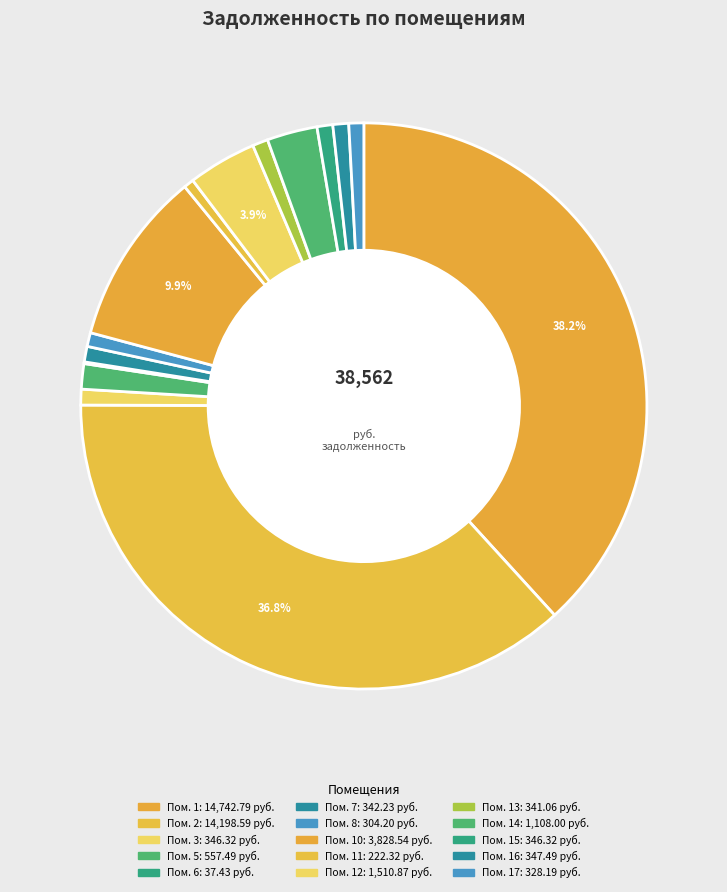

Which slice is the largest?

1